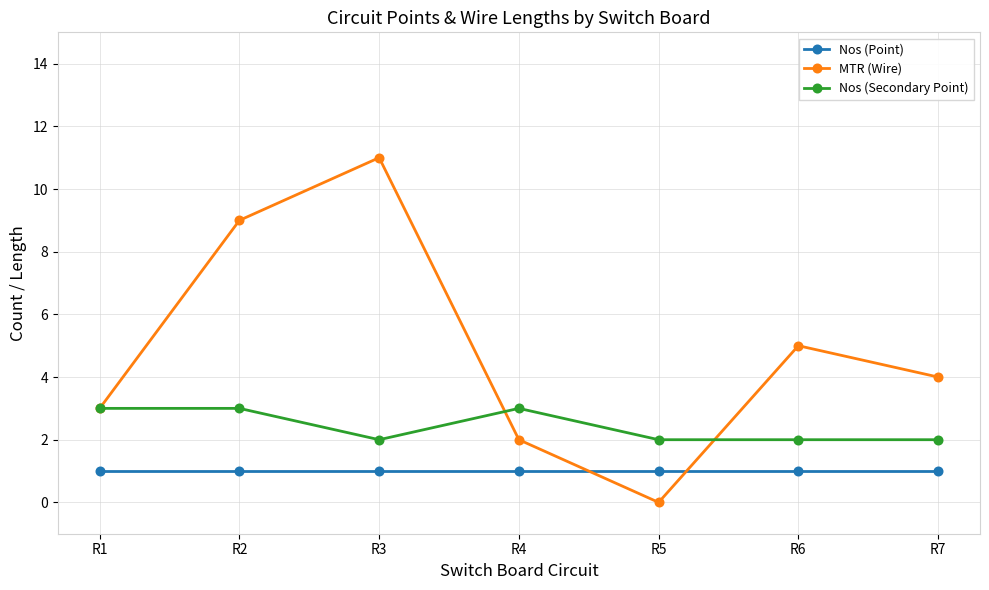

True or false: MTR (Wire) and Nos (Point) intersect in this chart.

True